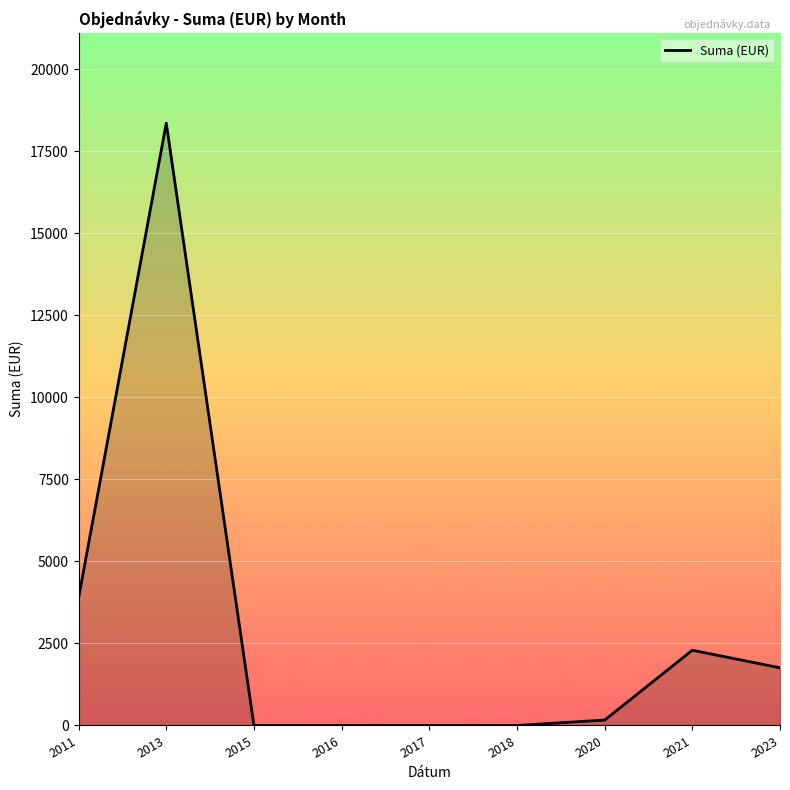

Between 2013 and 2011, which is larger?

2013